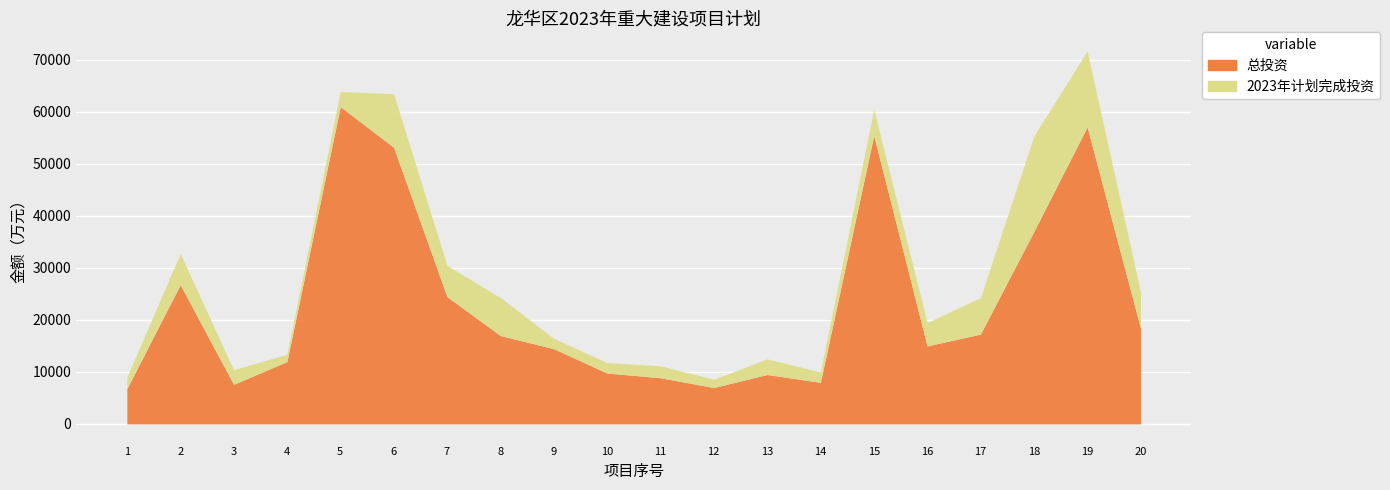

What is the value of the 2023年计划完成投资 point at the 16th from the left?

4500